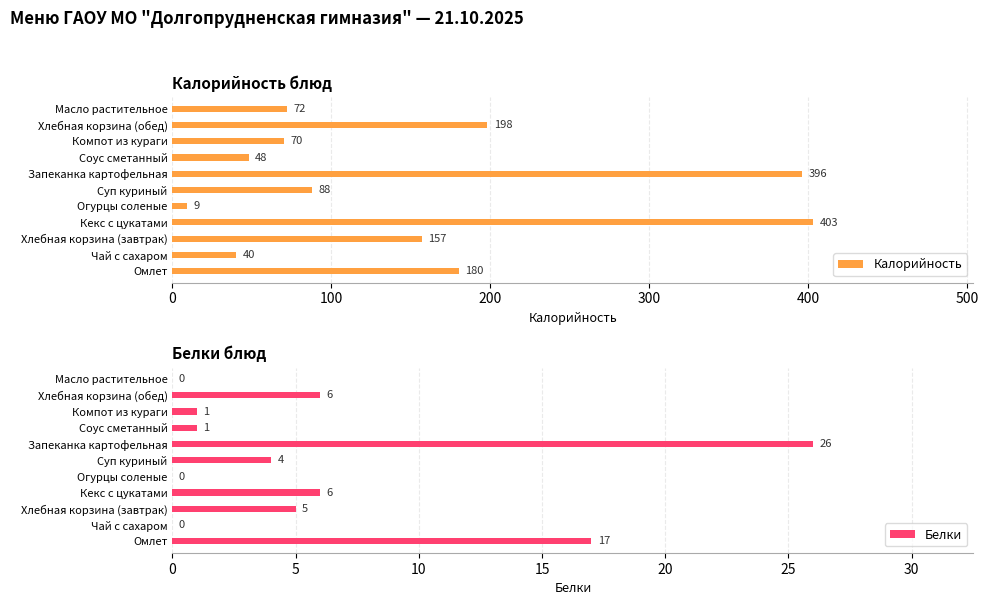

The value of Калорийность at Хлебная корзина (завтрак) is 157. True or false?

True